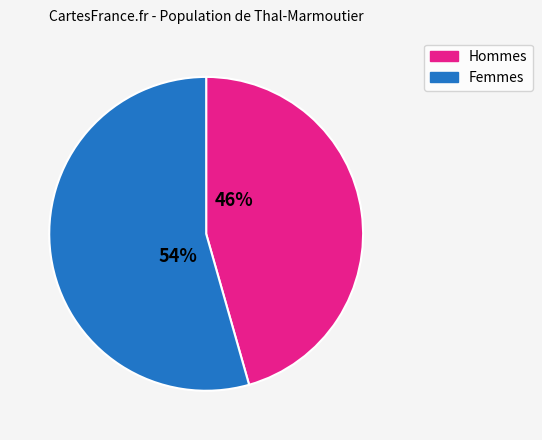

How many segments does this pie chart have?

2